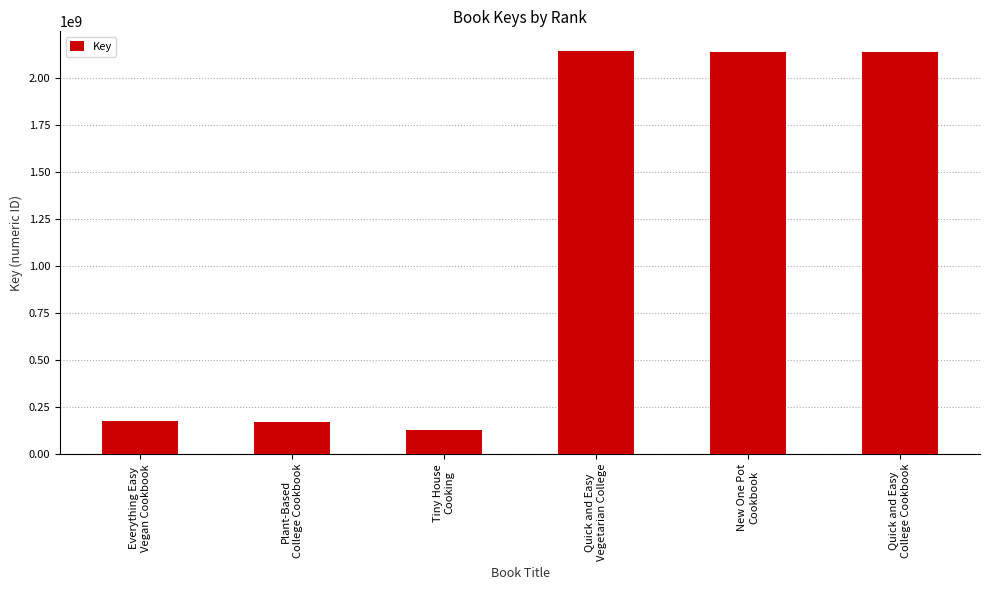

What is the greatest value displayed?

2140588449